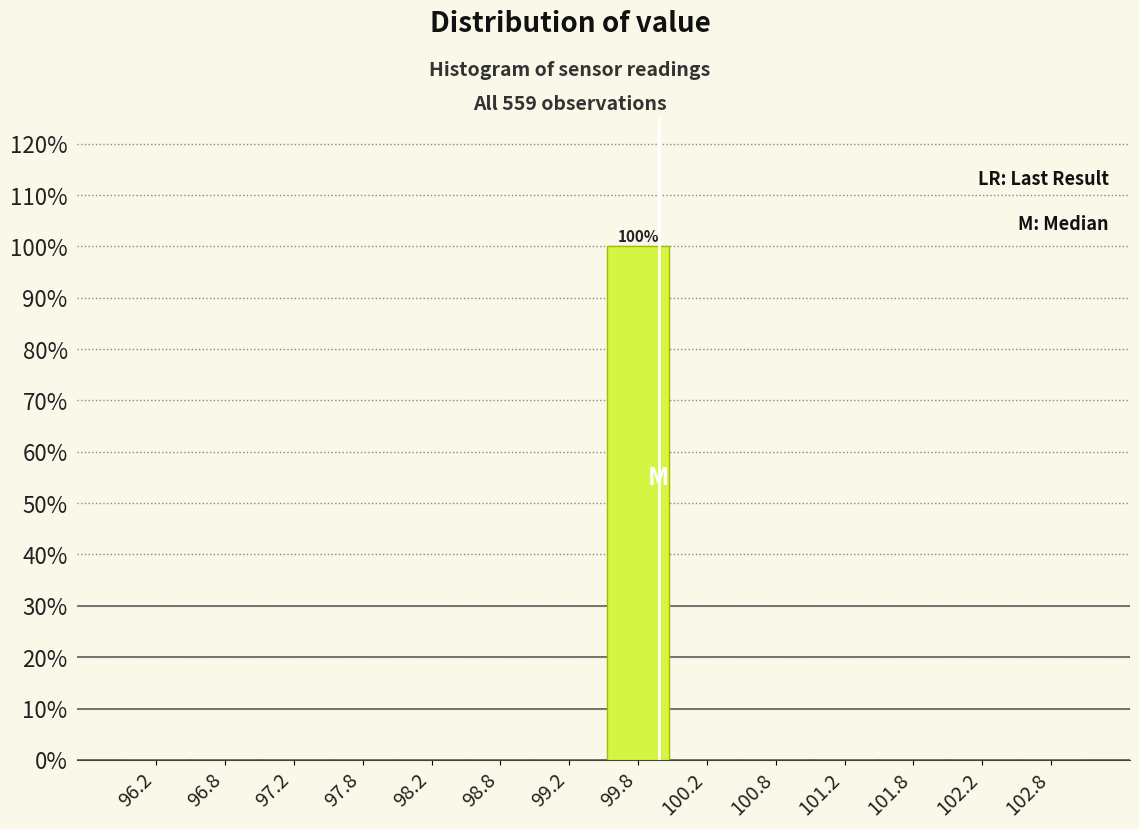

Over which range of the x-axis is the bar tallest?

99.5 to 100.0